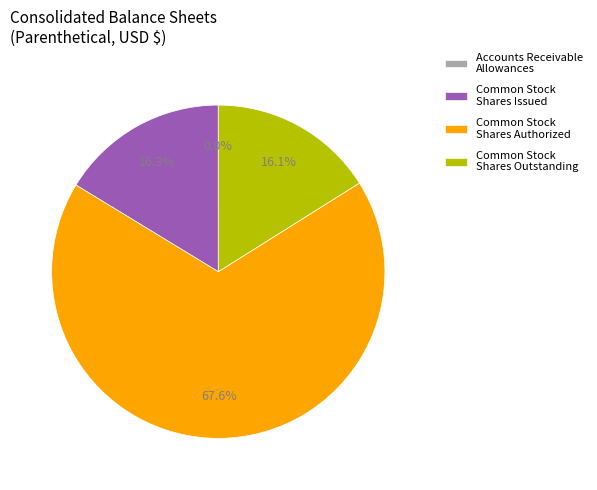

What is the change in value from Accounts receivable allowances to Common stock shares issued?

+24078521